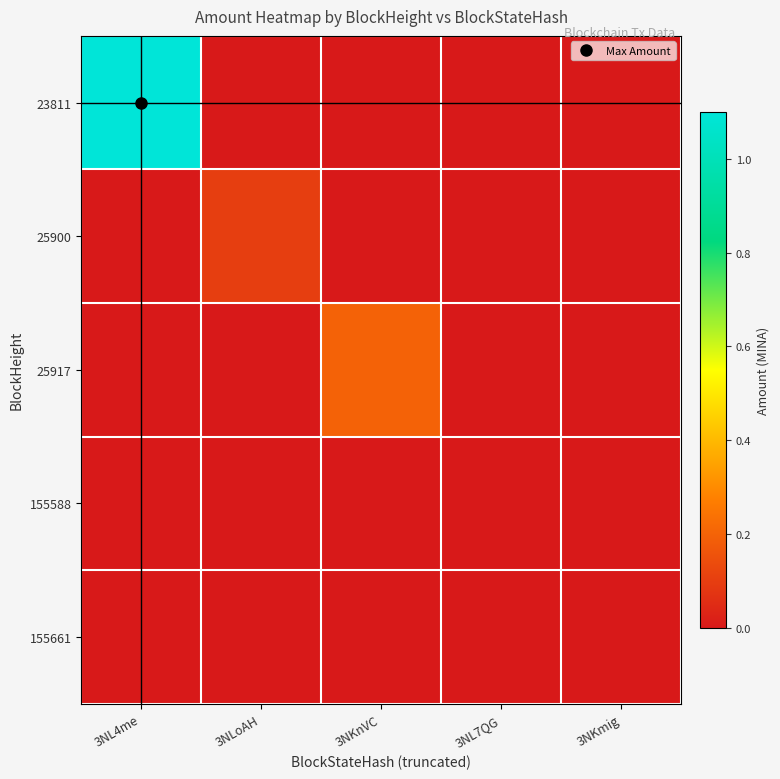

Which series changed the most between 3NLoAH and 3NL7QG?

25900